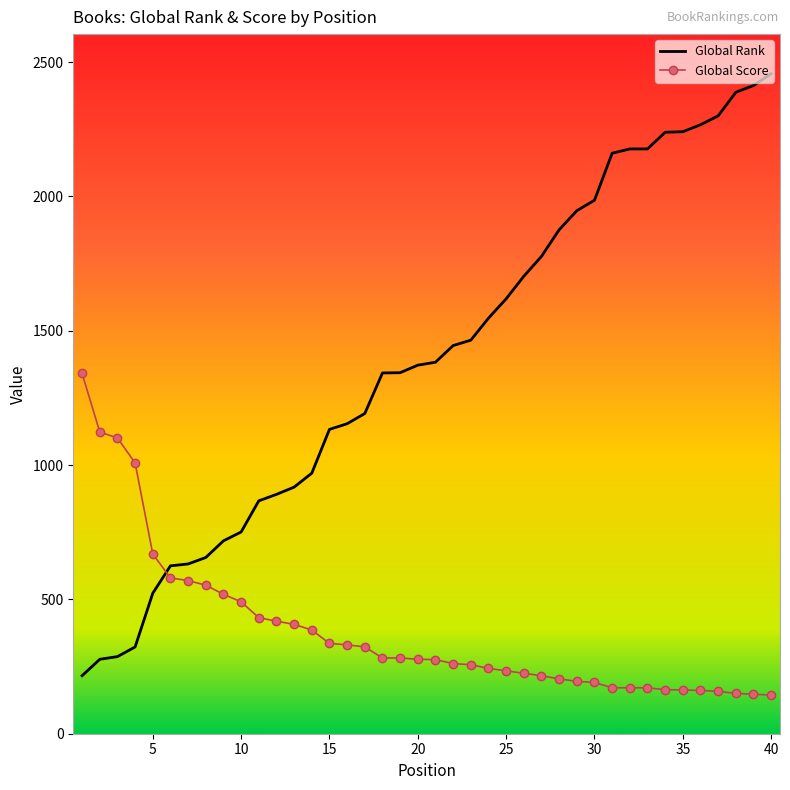

What is the highest value of the Global Score series?

1341